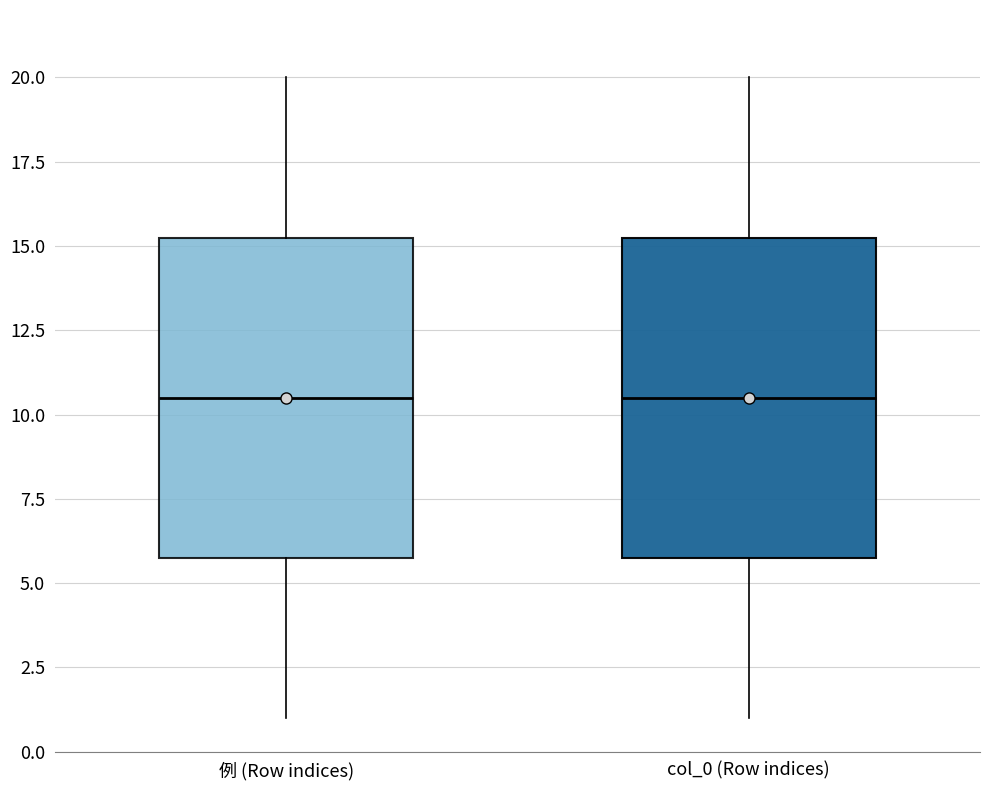

Reading left to right, transcribe this box plot: for each box, give where its median line is, the range the box spans, and where its two whiskers end, as read against the y-axis. The values are not printed on the chart, so give them approximately, as read against the axis.

例 (Row indices): median 10.5, box 6.0 to 15.5, whiskers 1.0 to 20.0
col_0 (Row indices): median 10.5, box 6.0 to 15.5, whiskers 1.0 to 20.0